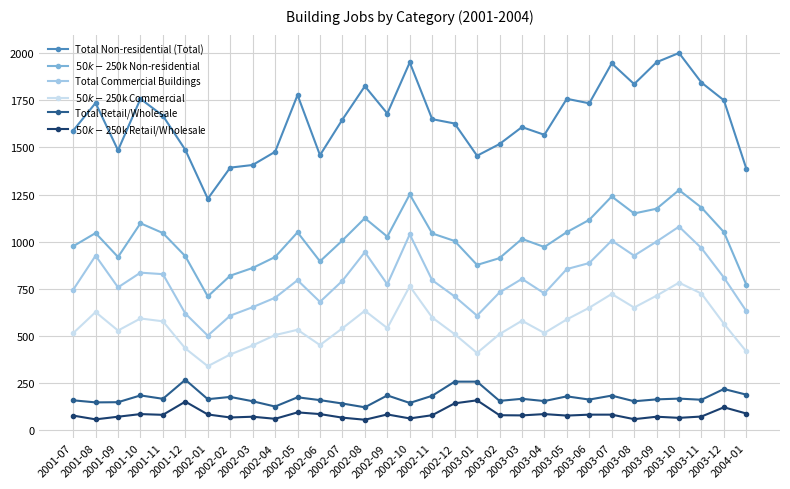

What is the difference between the maximum and minimum values in the Total Non-residential (Total) series?

773